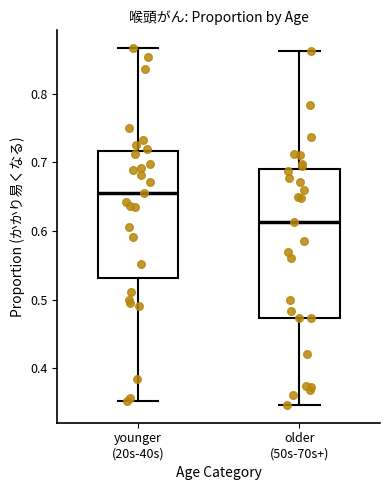

Which box's median line is the highest?

younger (20s-40s)